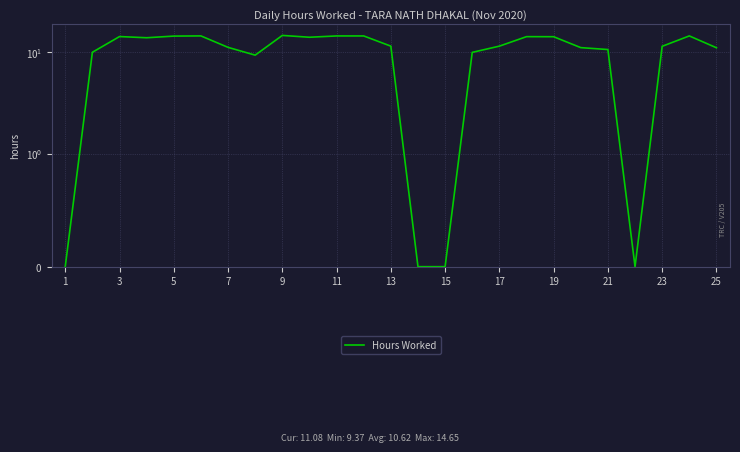

How many categories are shown in the chart?

25